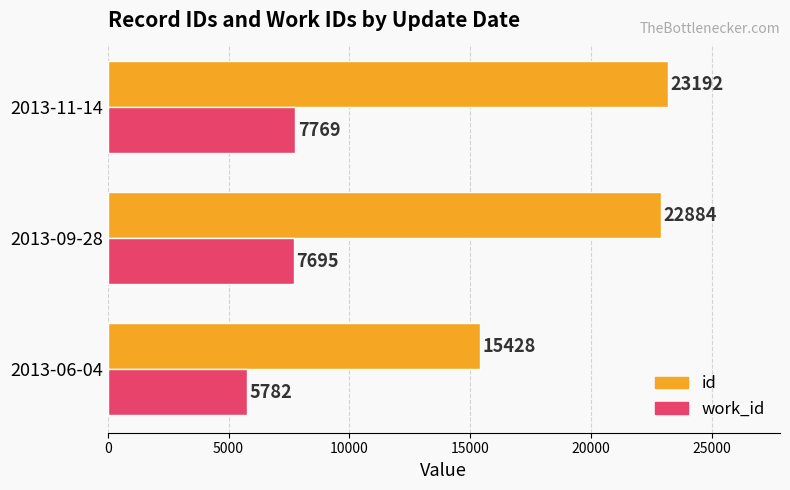

List the series in order of their peak value, highest first.

id, work_id